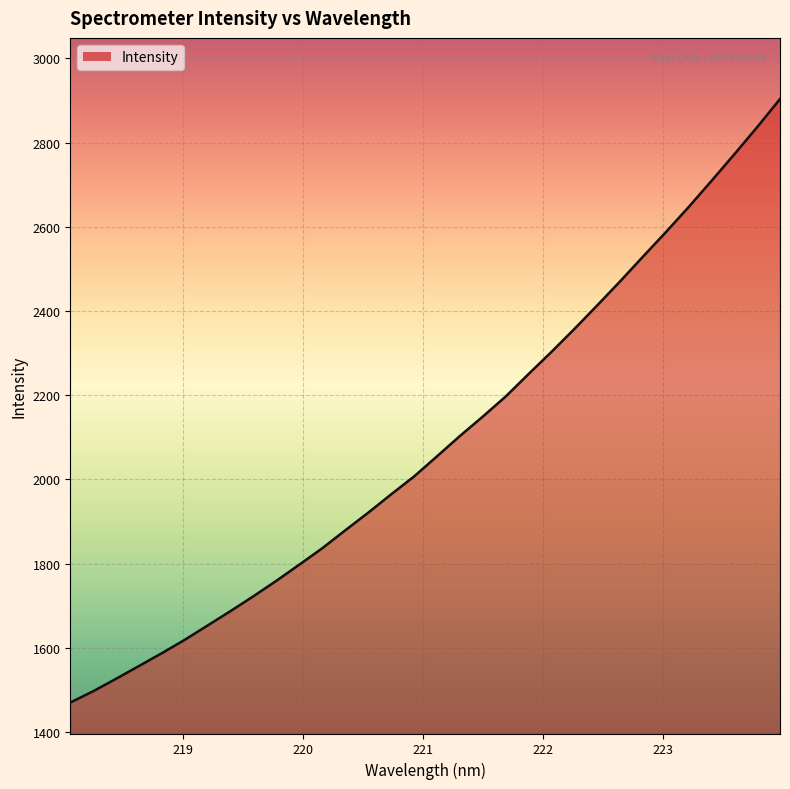

What is the difference between the maximum and minimum values?

1433.5